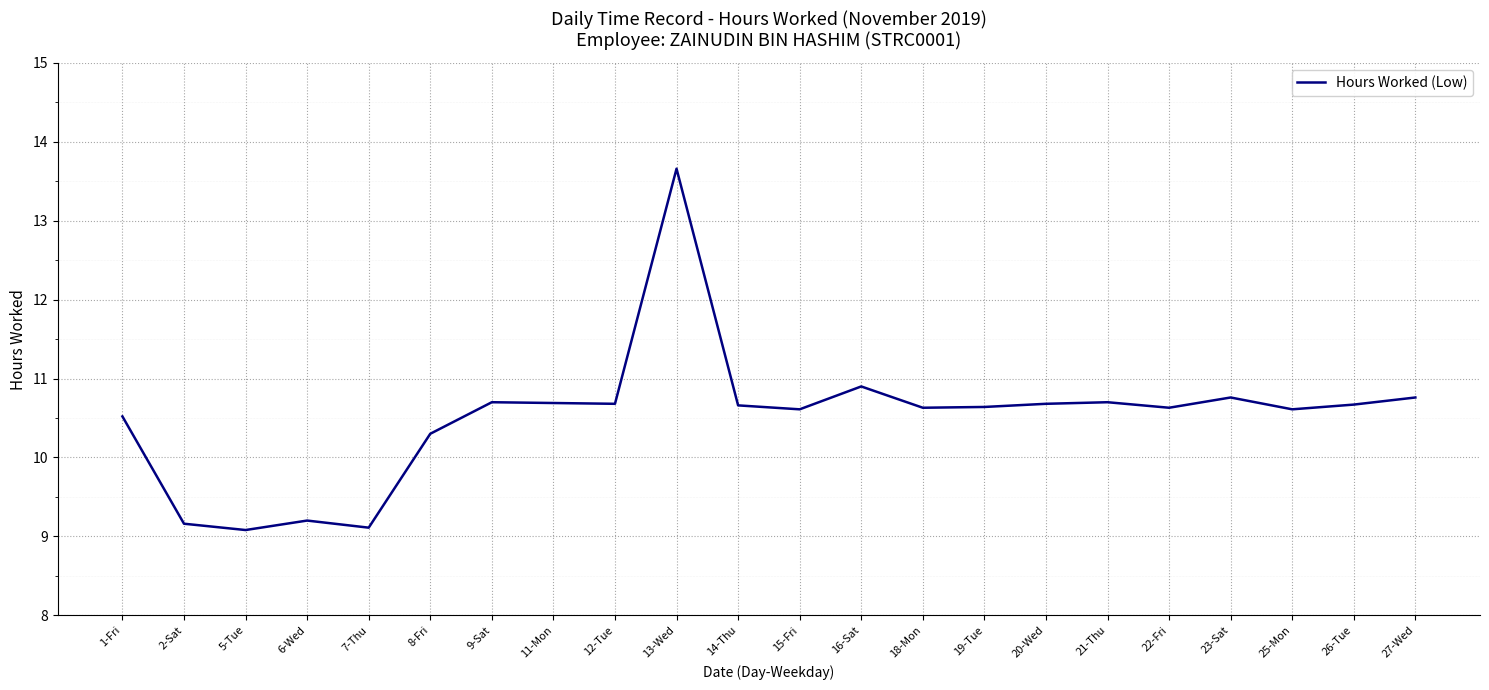

The chart shows a value of 16.2 at 20-Wed. True or false?

False